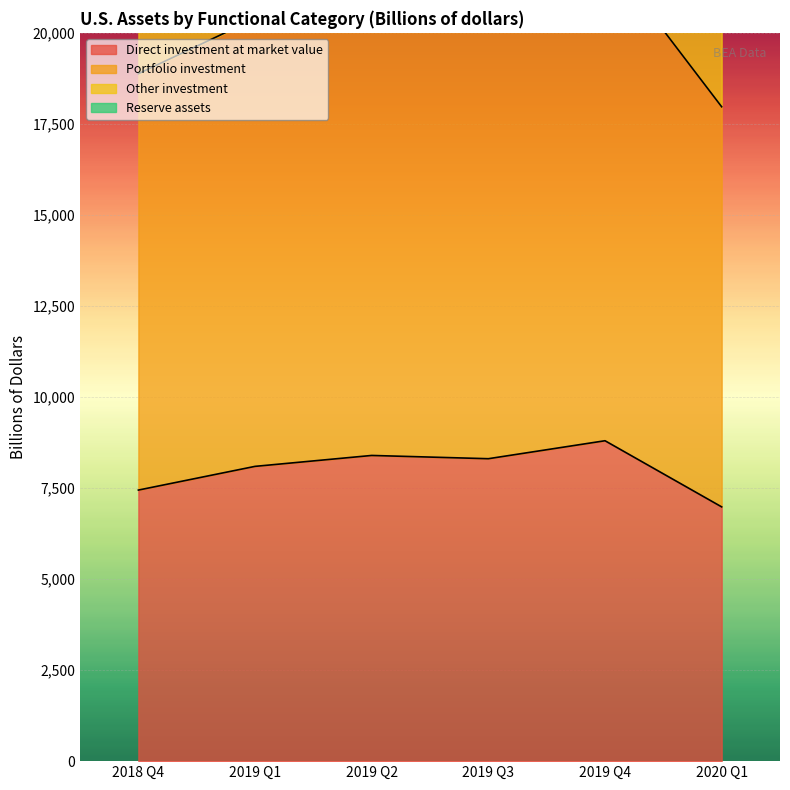

At which category is the sum across all series the highest?

2019 Q4